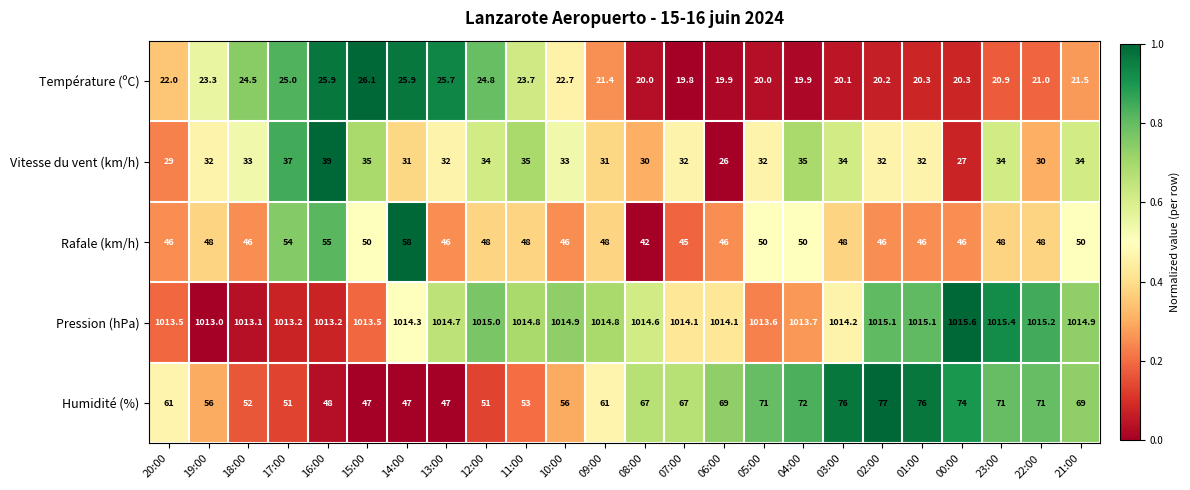

What is the total value across all series at 09:00?

1176.2